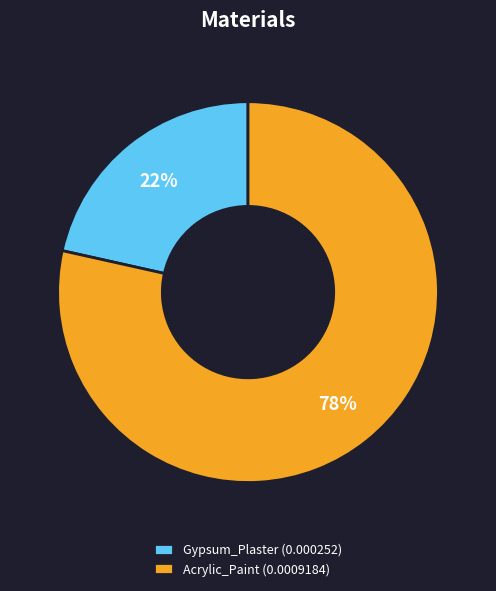

To the nearest percent, what portion does Gypsum_Plaster represent?

22%